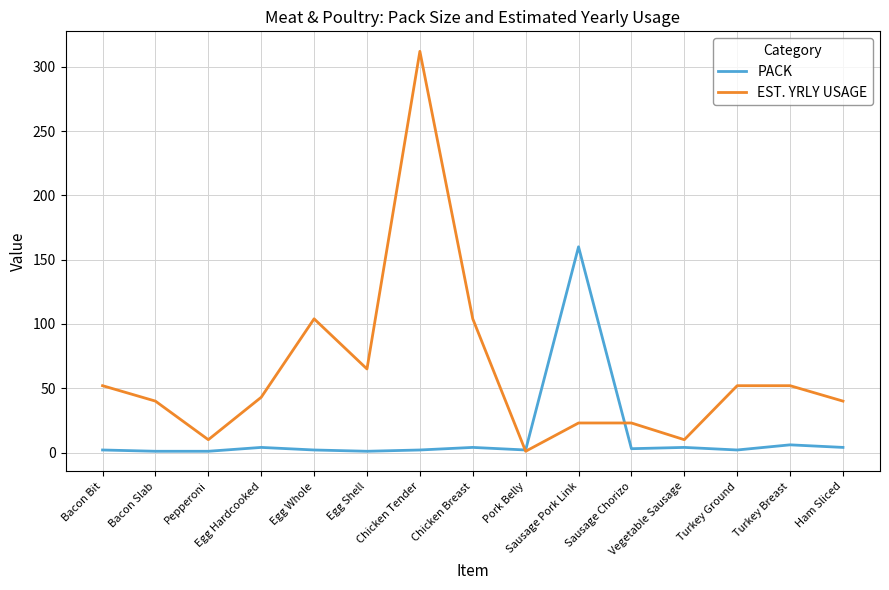

True or false: PACK has more than 2 points higher than both neighbors.

True